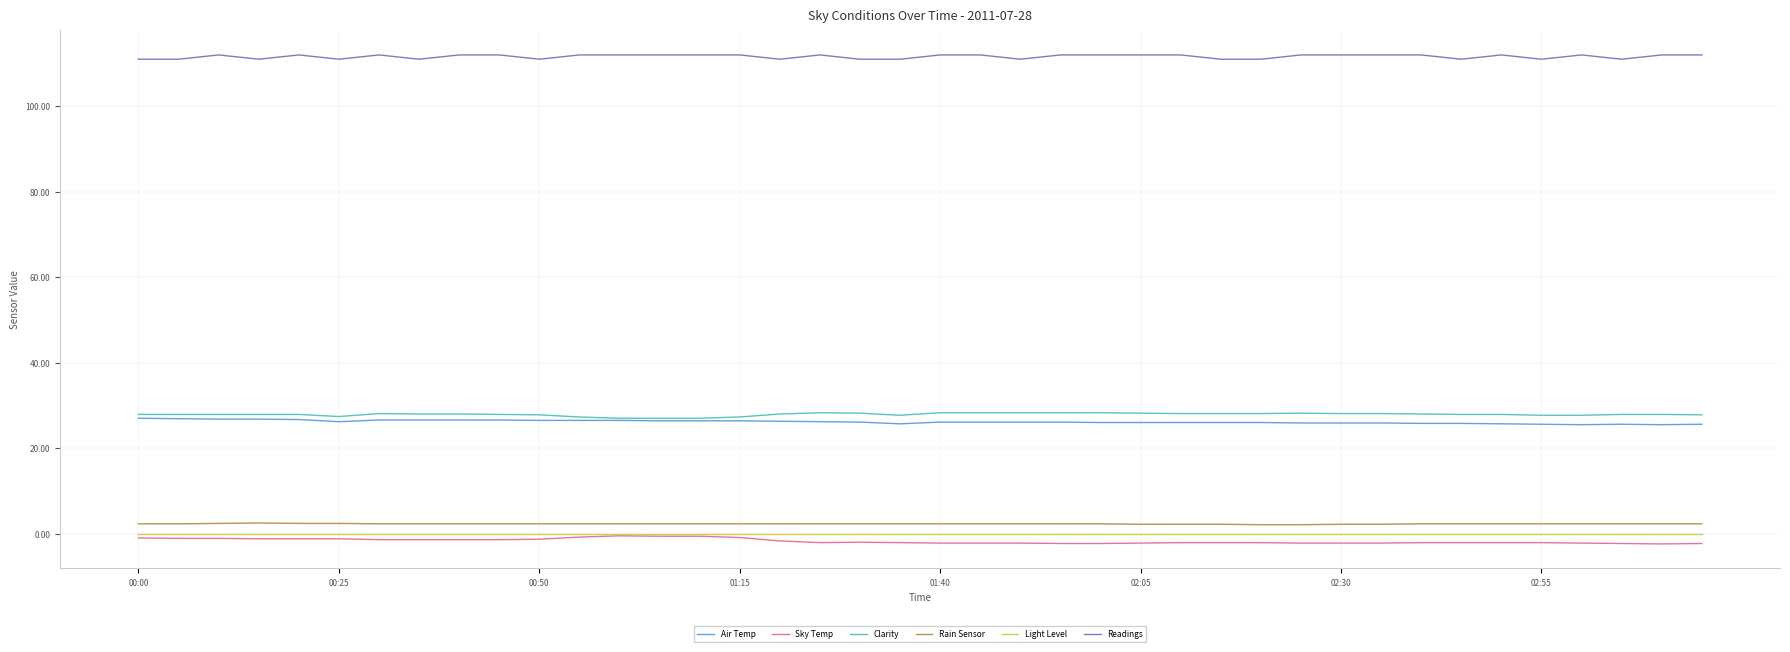

Which series has the largest total across all categories?

Readings